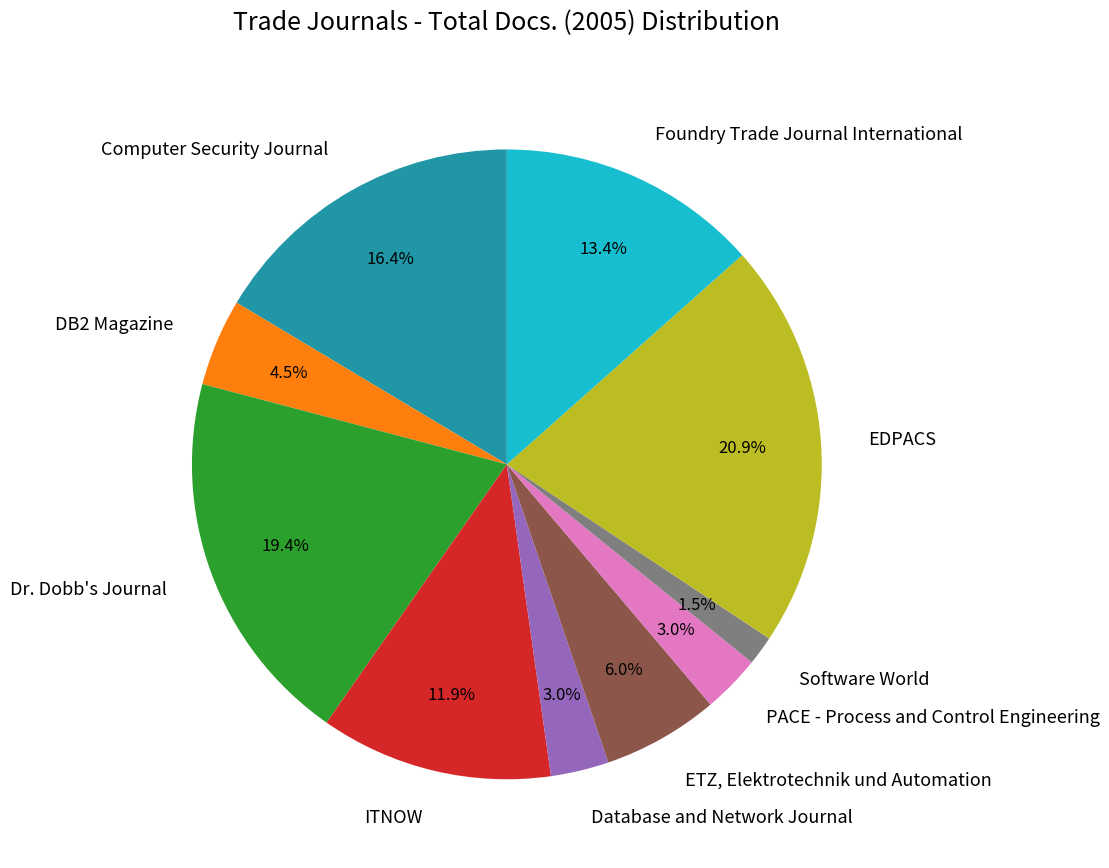

Which slice is the smallest?

Software World